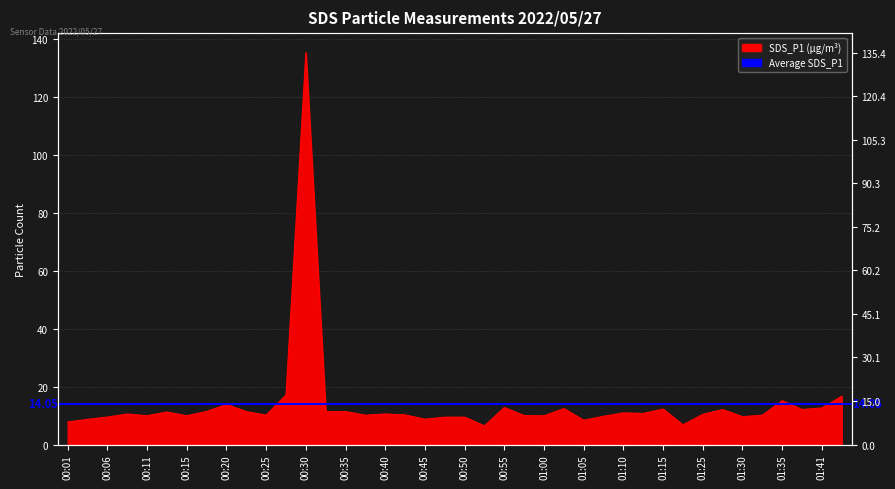

How many data points does each series have?

40